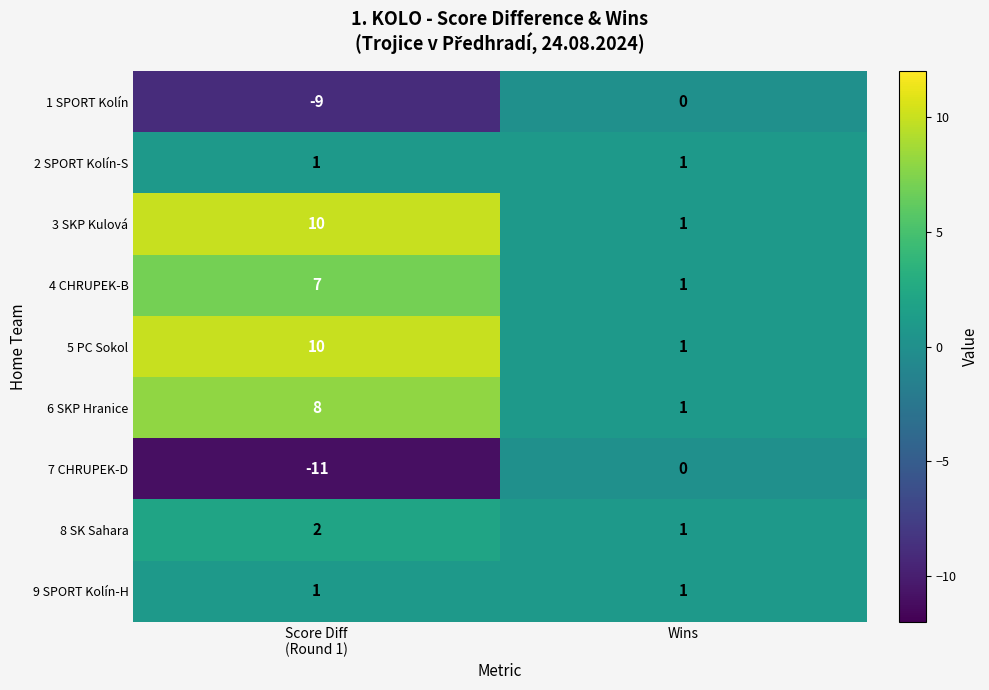

Which series has the largest range (max minus min)?

7 CHRUPEK-D